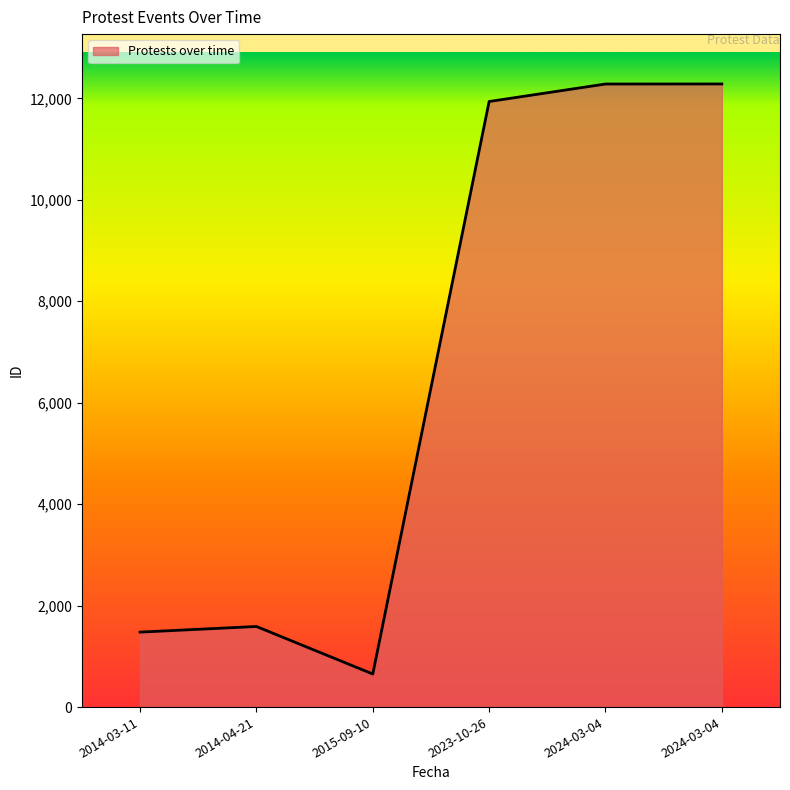

What is the maximum value shown in the chart?

12284